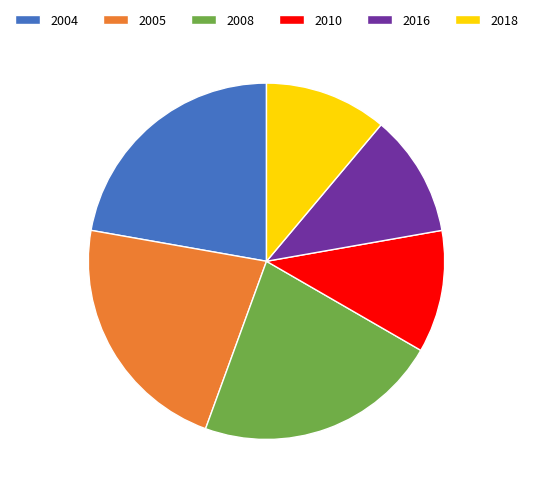

Which has a higher value, 2005 or 2018?

2005